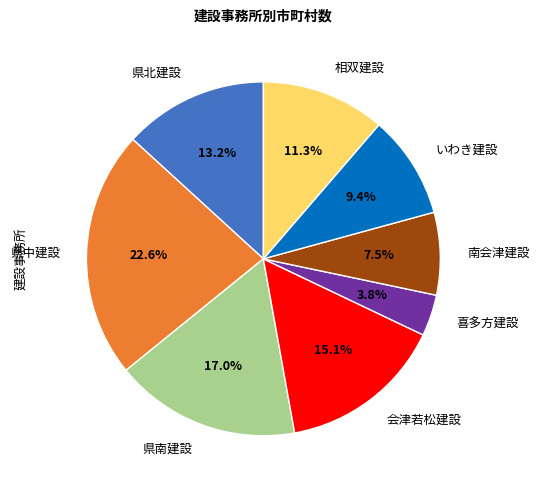

To the nearest percent, what percentage of the pie is 県北建設?

13%